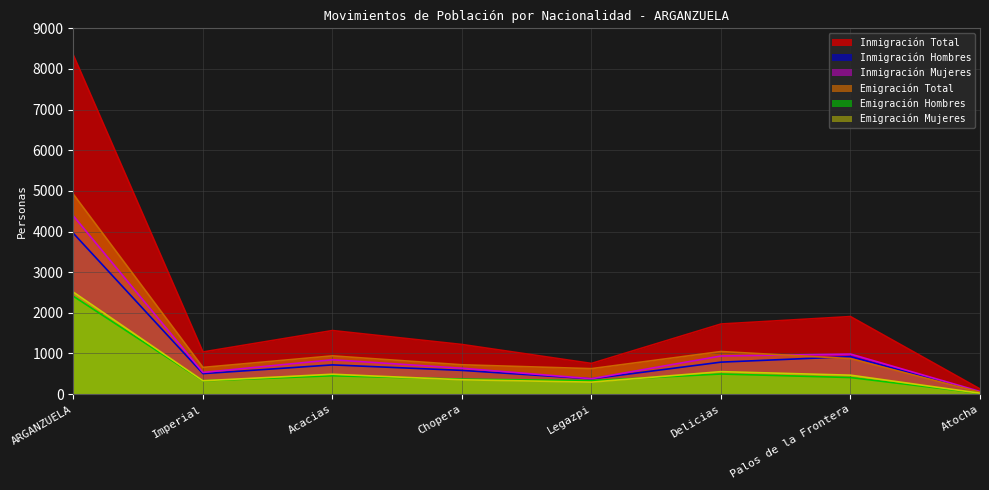

Which category has the highest value across all series?

ARGANZUELA